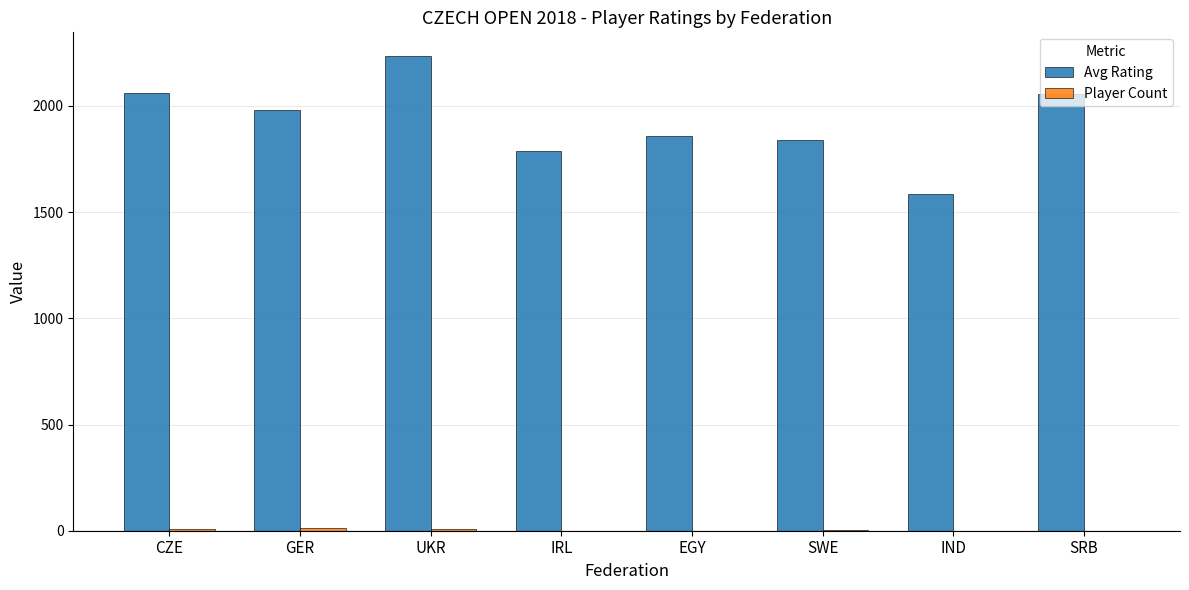

How many categories are shown in the chart?

8